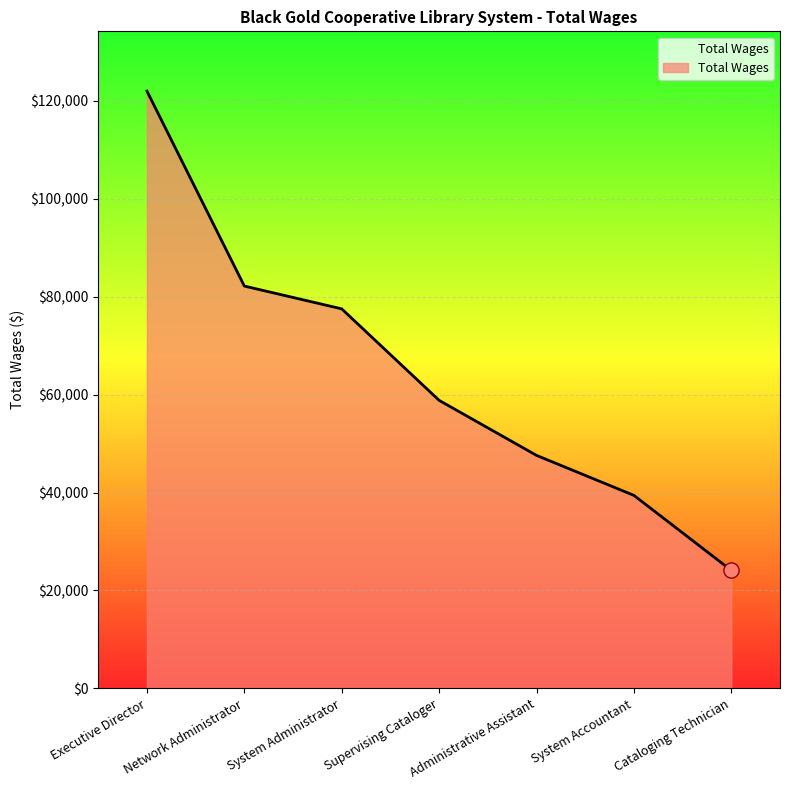

Approximately how many times larger is the value at Cataloging Technician compared to Supervising Cataloger?

0.4